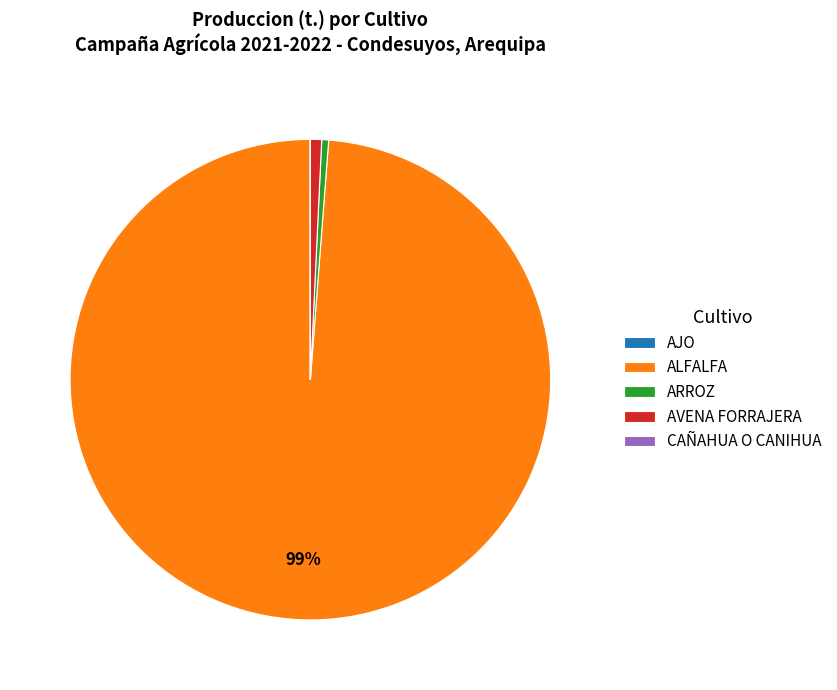

Is the sum of ALFALFA and ARROZ greater than half?

Yes